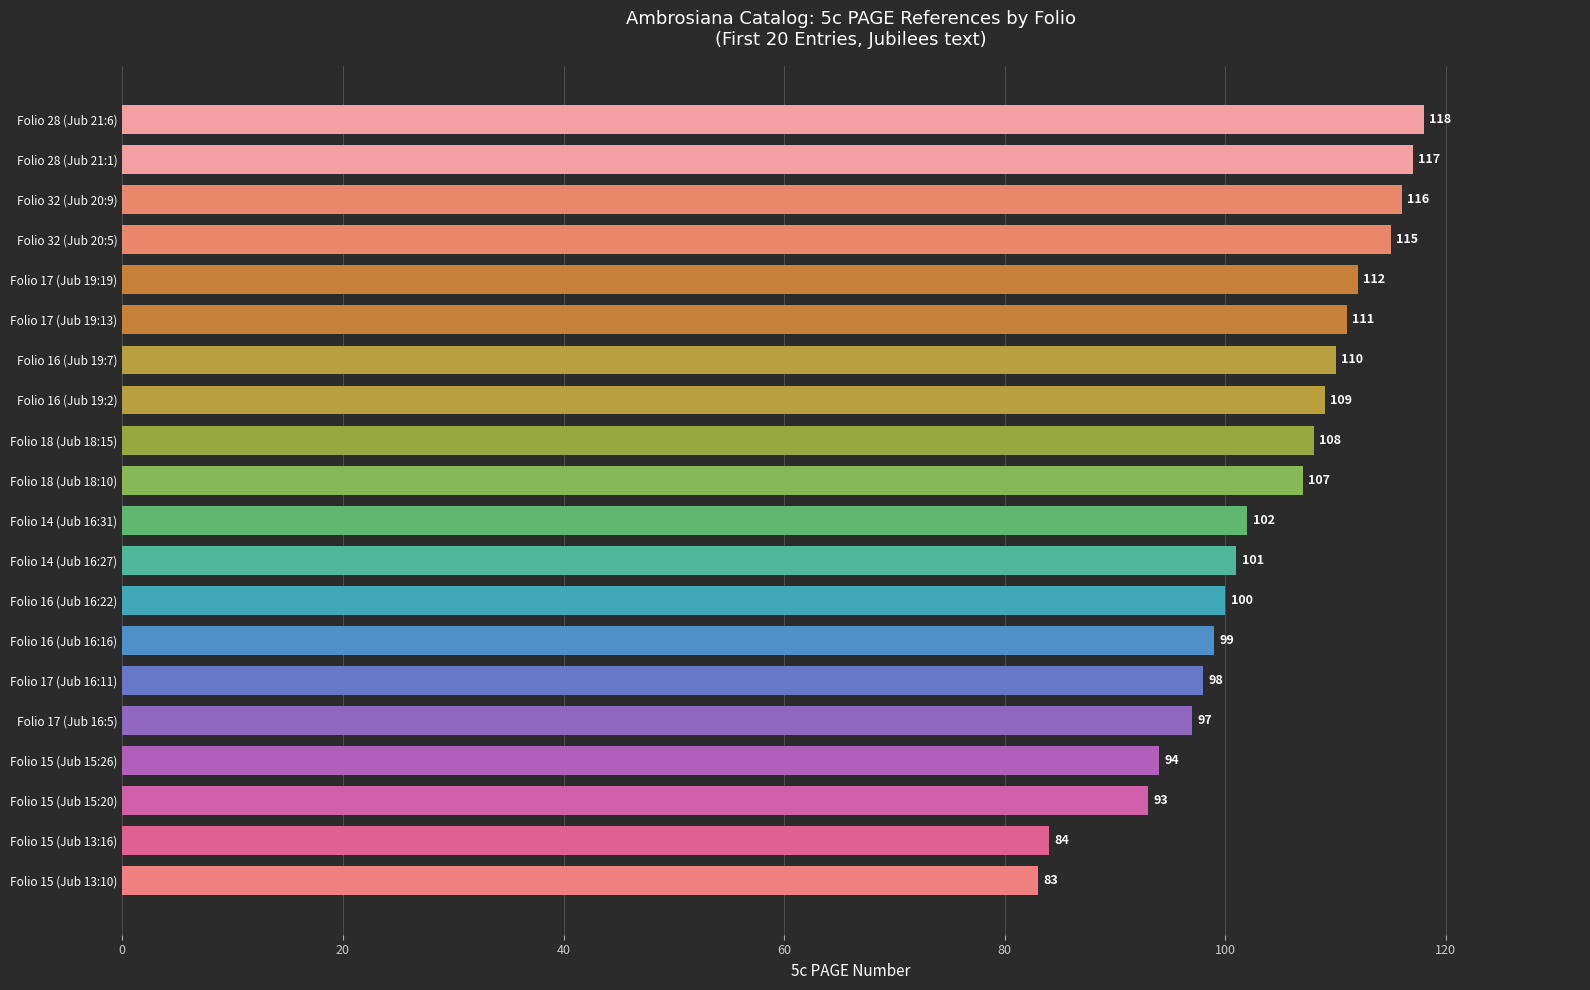

The chart shows a value of 108 at Folio 18 (Jub 18:15). True or false?

True